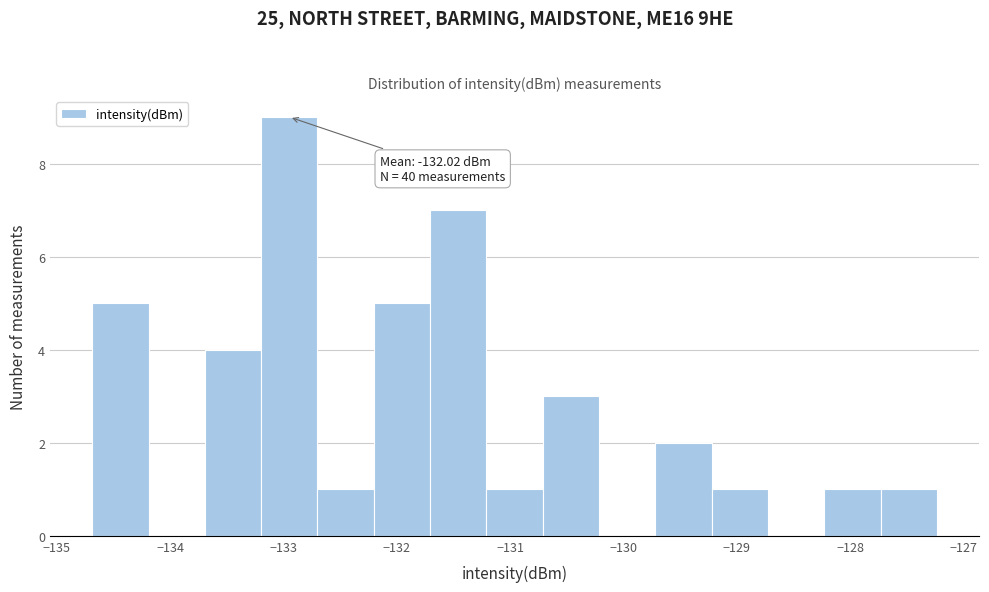

Which range on the x-axis has the tallest bar?

-133.2 to -132.7